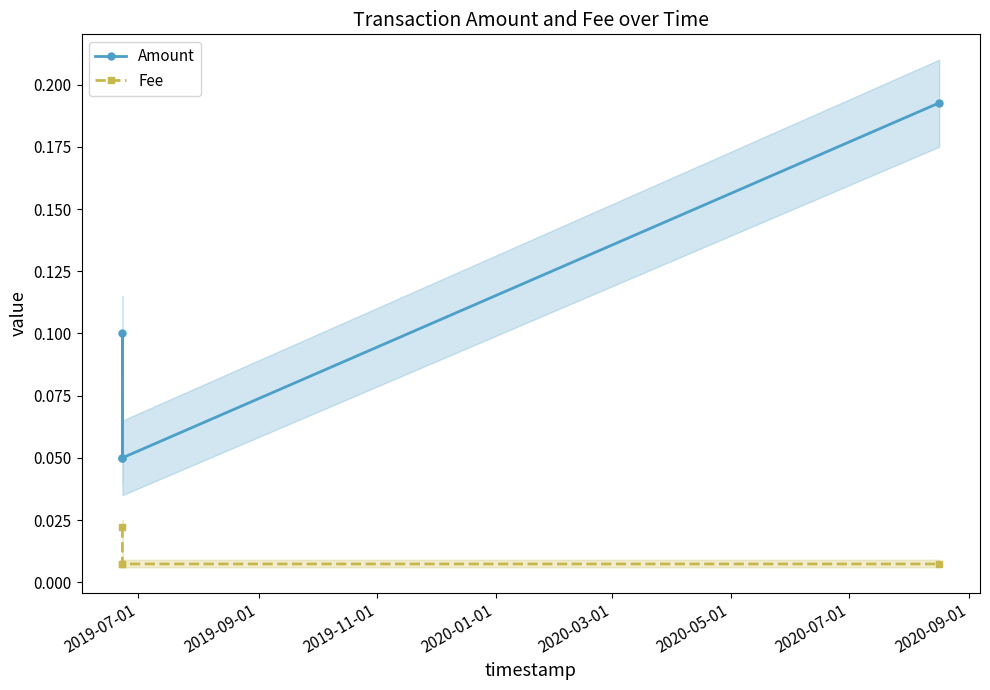

True or false: Fee and Amount cross at least once.

False